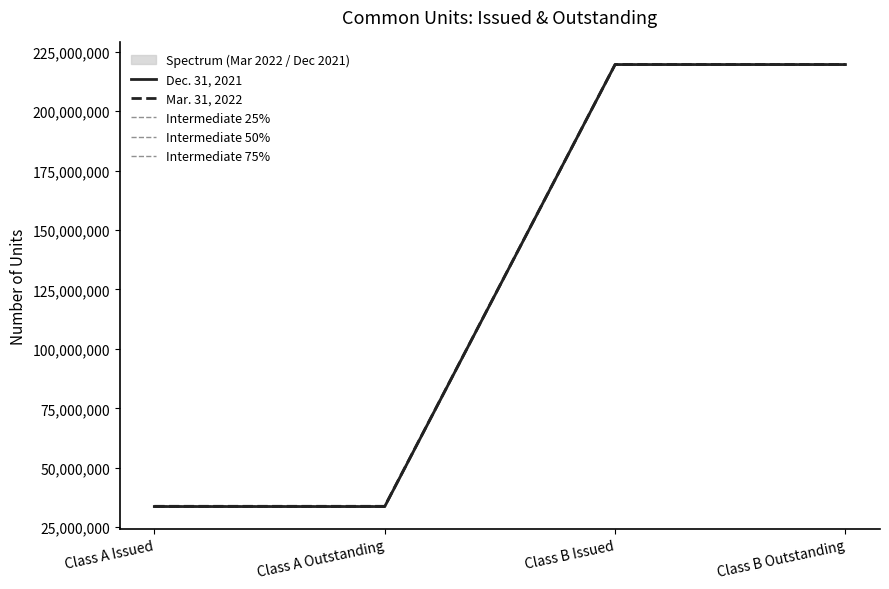

What is the smallest value displayed?

33672068.0